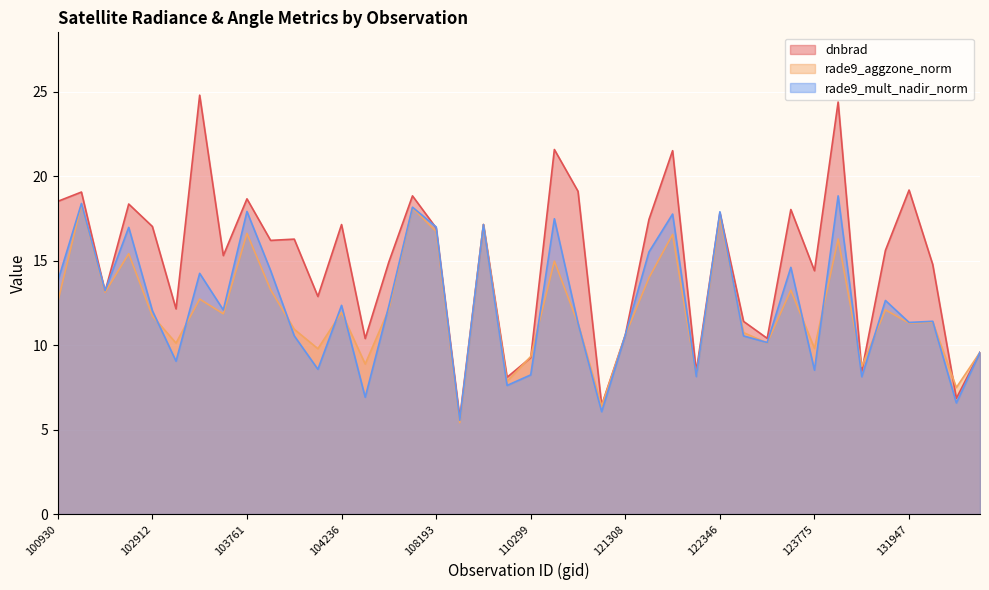

Where is the first local maximum for rade9_aggzone_norm?

102551